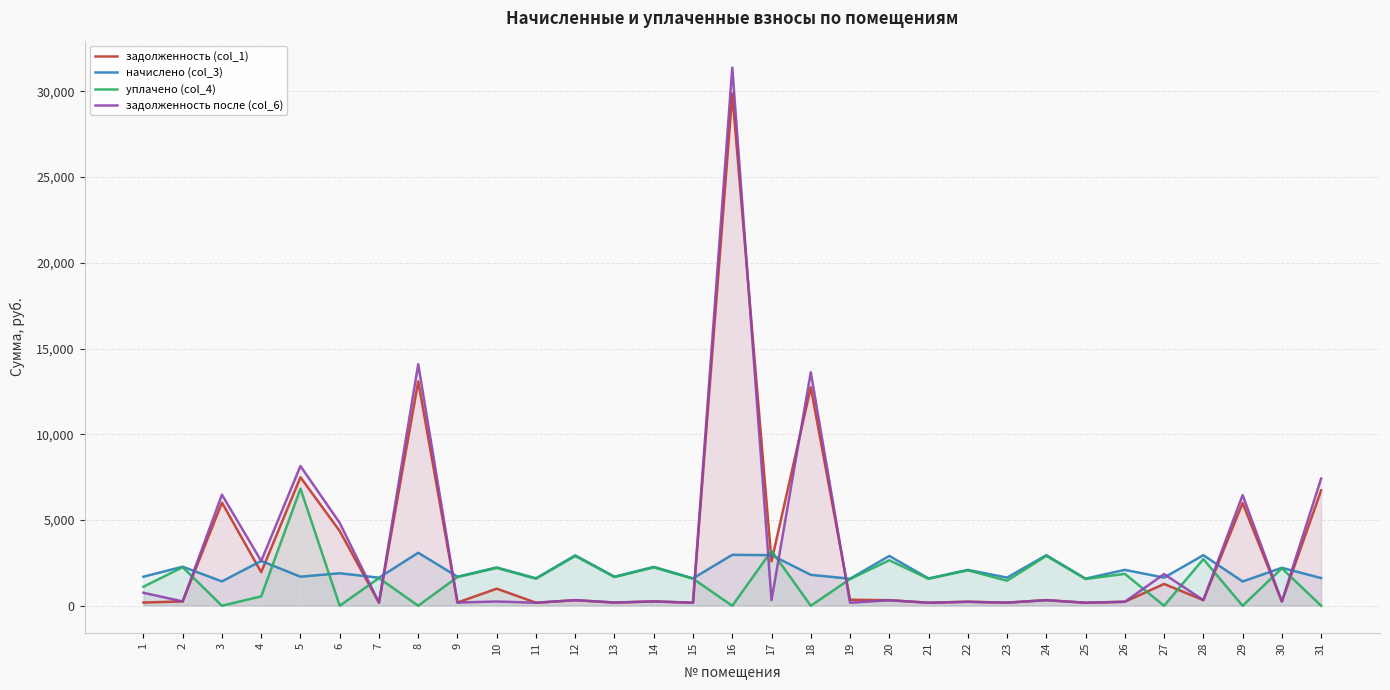

Which label corresponds to the largest value in the chart?

16